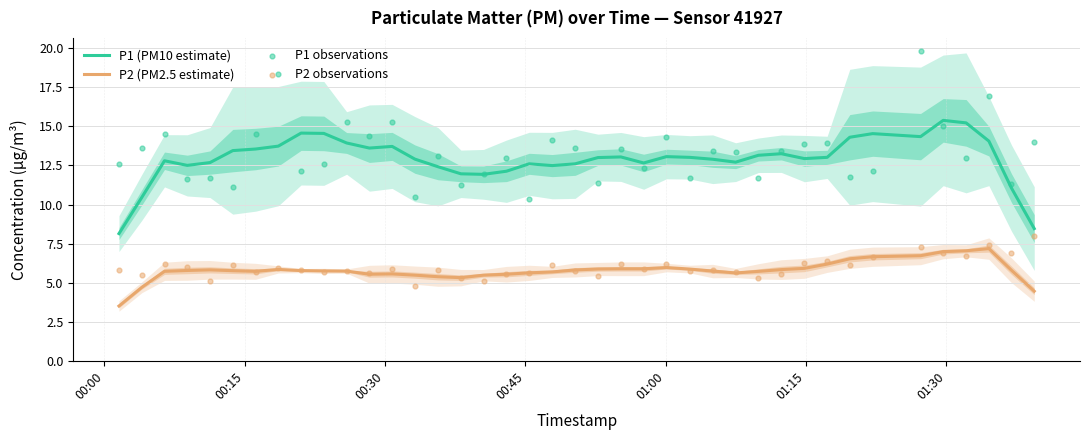

Which series reaches the maximum Y coordinate?

P1 observations